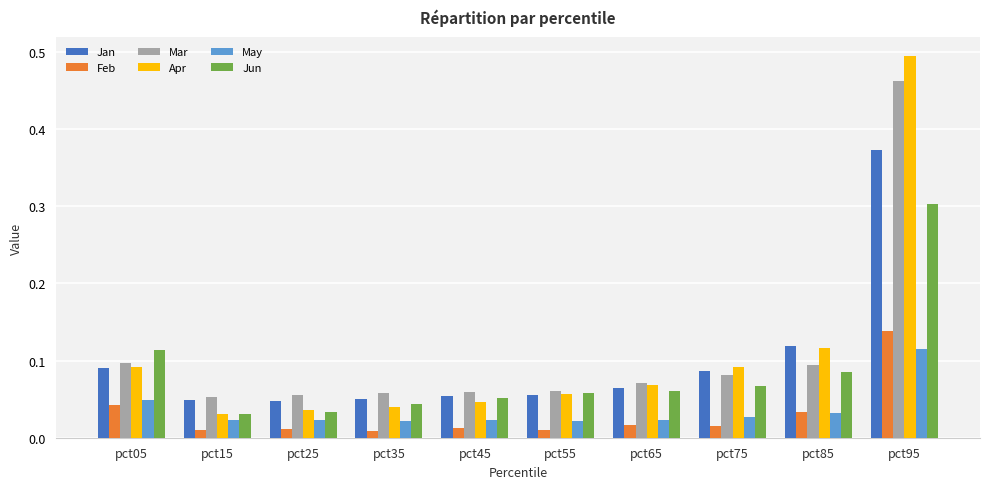

At which category does the chart reach its peak across all series?

pct95